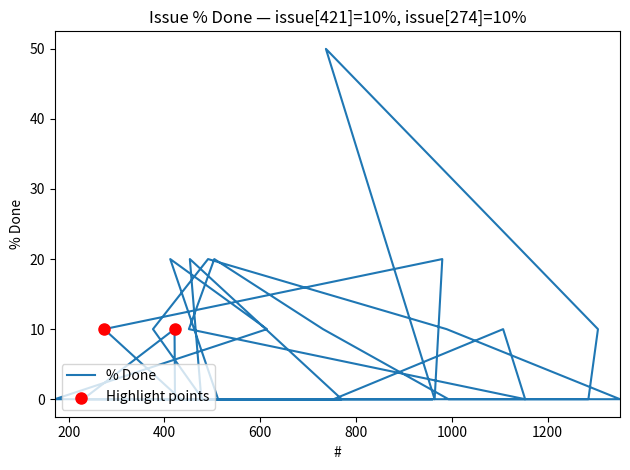

What is the change in value from 412 to 737?

+30